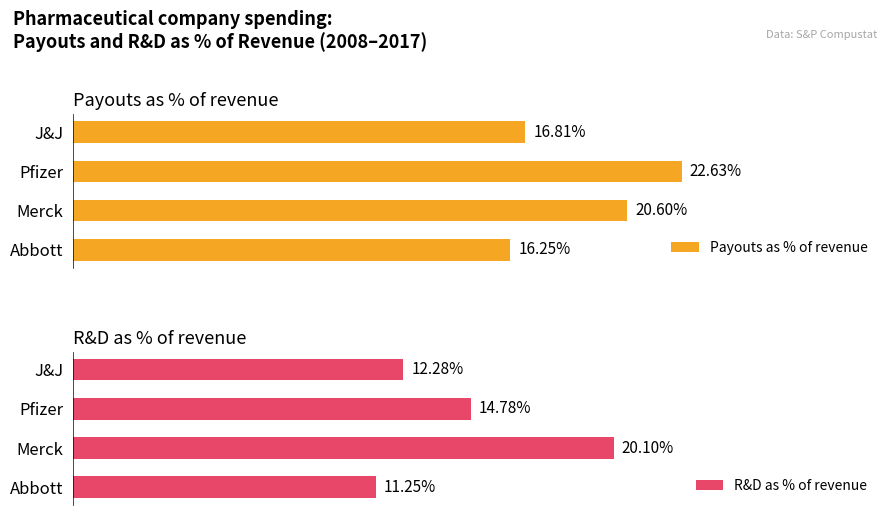

What is the value of the Payouts as % of revenue bar at the 3rd from the left?

20.6